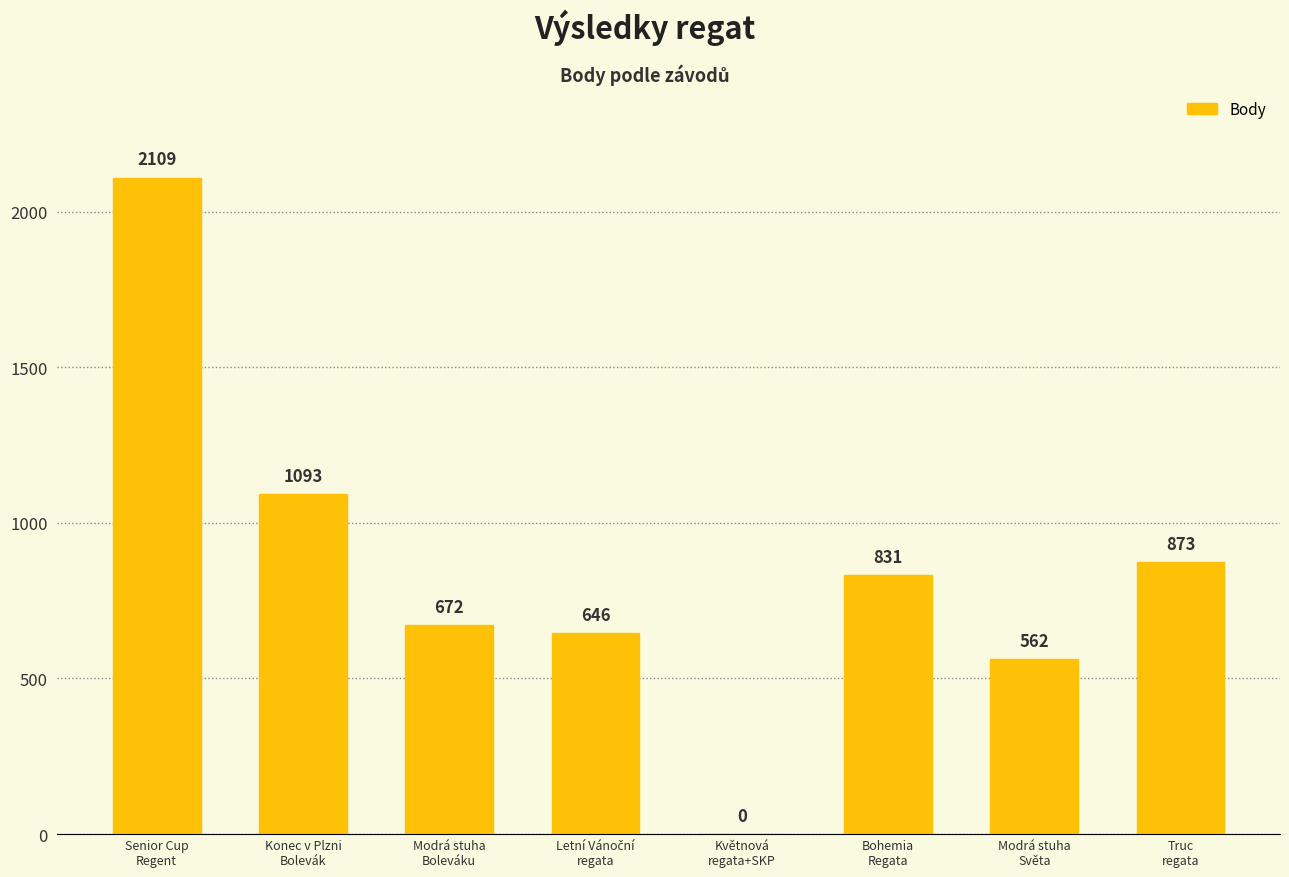

What is the maximum value shown in the chart?

2109